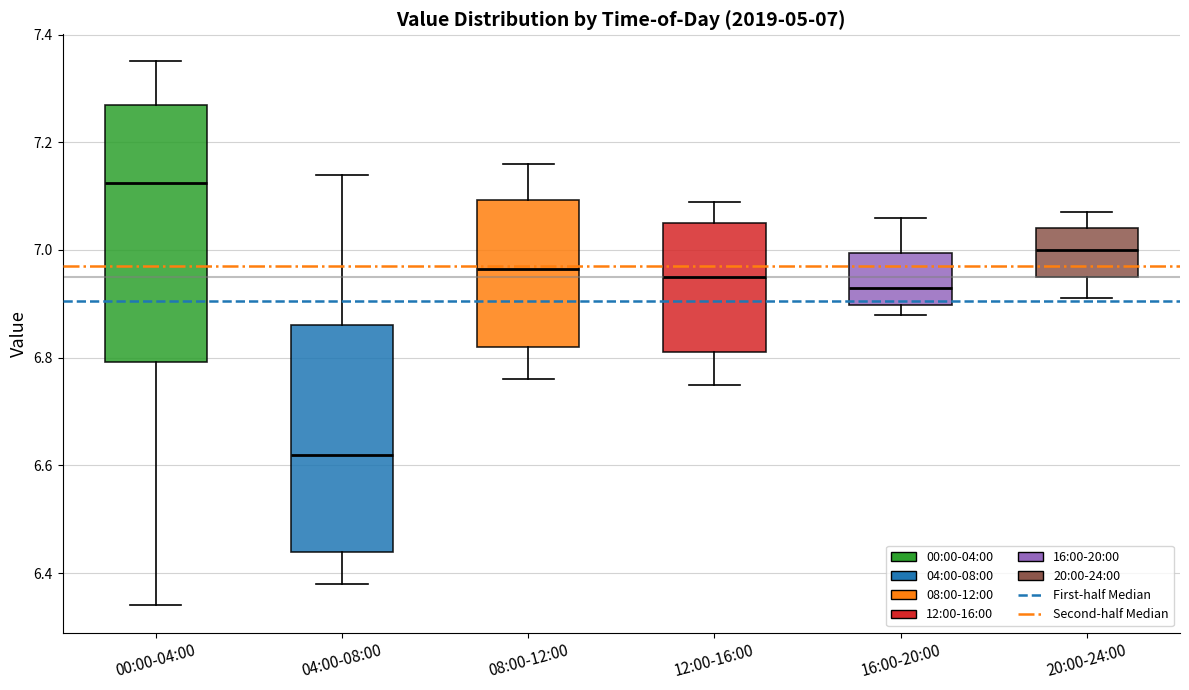

Which box has the lowest median line?

04:00-08:00